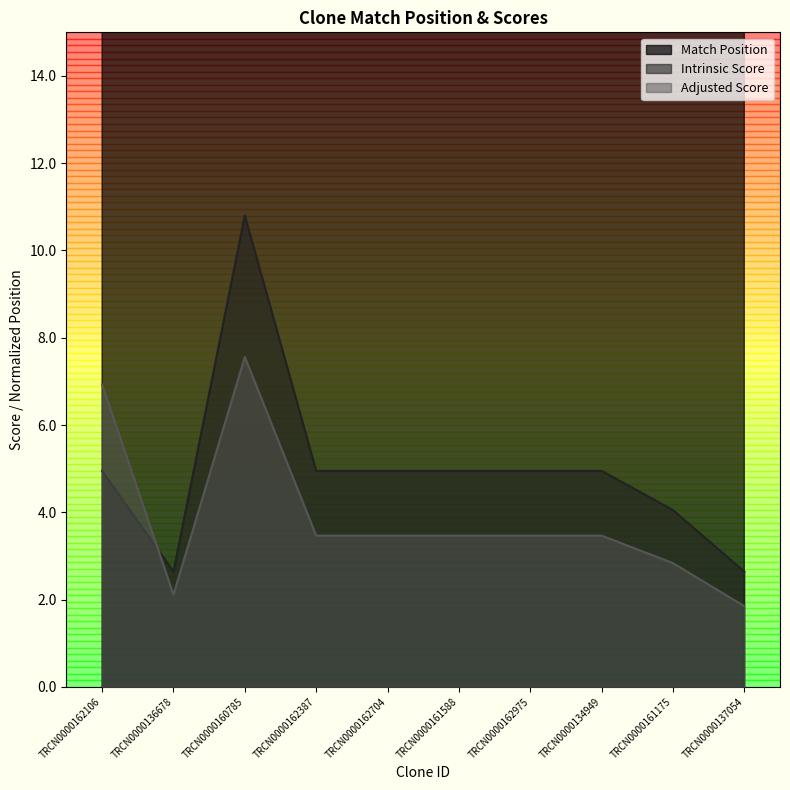

What is the label of the 10th point from the left?

TRCN0000137054